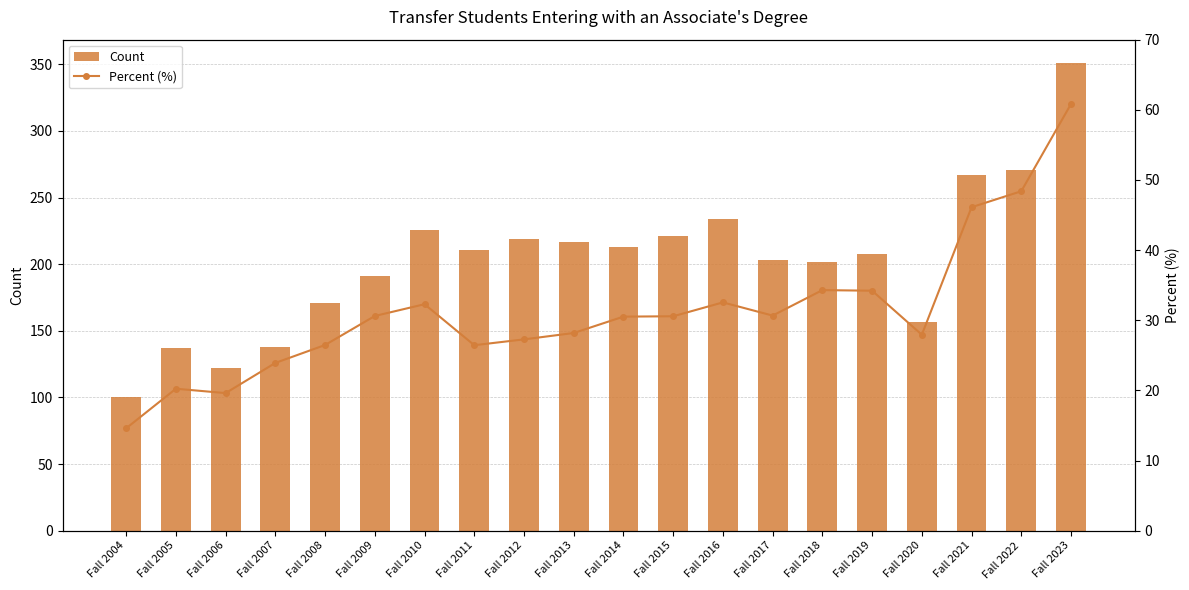

Reading left to right, list all the values displayed in this chart.

Count: Fall 2004=100.0	Fall 2005=137.0	Fall 2006=122.0	Fall 2007=138.0	Fall 2008=171.0	Fall 2009=191.0	Fall 2010=226.0	Fall 2011=211.0	Fall 2012=219.0	Fall 2013=217.0	Fall 2014=213.0	Fall 2015=221.0	Fall 2016=234.0	Fall 2017=203.0	Fall 2018=202.0	Fall 2019=208.0	Fall 2020=157.0	Fall 2021=267.0	Fall 2022=271.0	Fall 2023=351.0
Percent (%): Fall 2004=14.6	Fall 2005=20.2	Fall 2006=19.6	Fall 2007=23.9	Fall 2008=26.5	Fall 2009=30.6	Fall 2010=32.3	Fall 2011=26.4	Fall 2012=27.3	Fall 2013=28.2	Fall 2014=30.5	Fall 2015=30.6	Fall 2016=32.5	Fall 2017=30.7	Fall 2018=34.3	Fall 2019=34.2	Fall 2020=27.9	Fall 2021=46.1	Fall 2022=48.4	Fall 2023=60.8